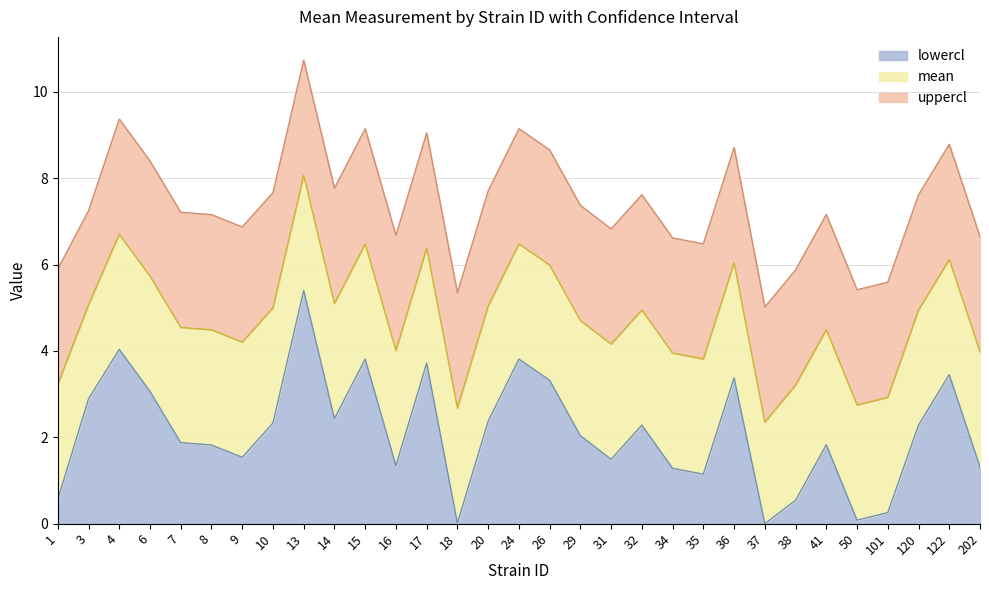

Read the mean value at 15.

6.5